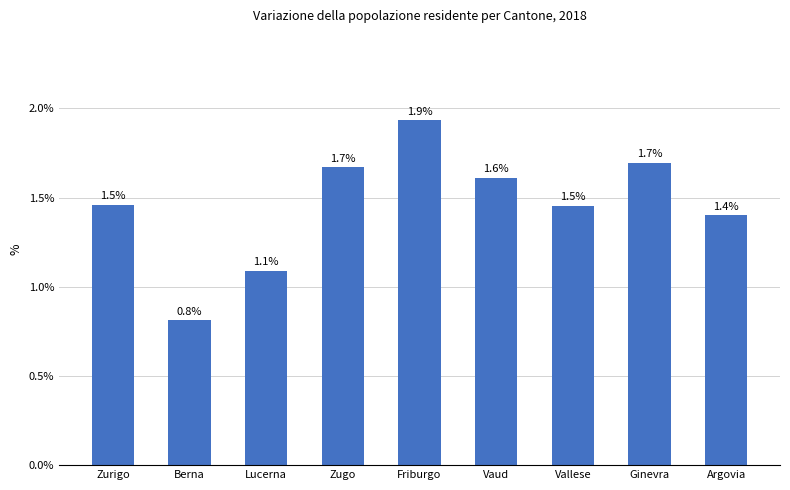

Reading left to right, what are all the values shown in this chart?

1.5	0.8	1.1	1.7	1.9	1.6	1.5	1.7	1.4